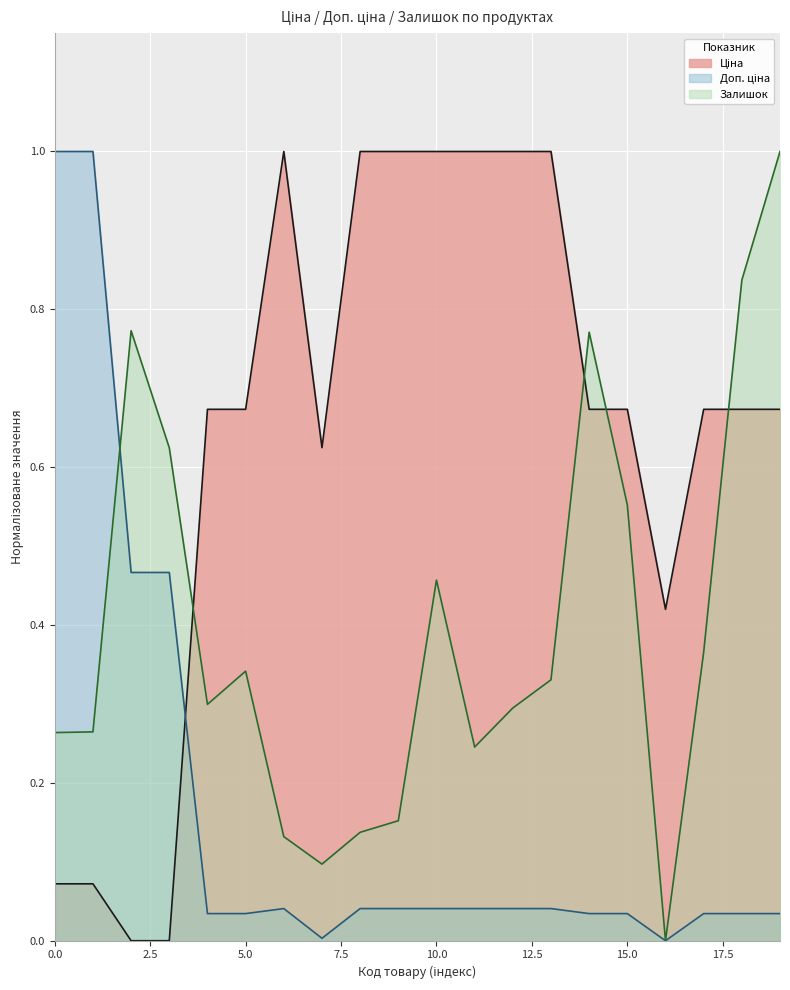

At how many categories does at least one series exceed 0?

20